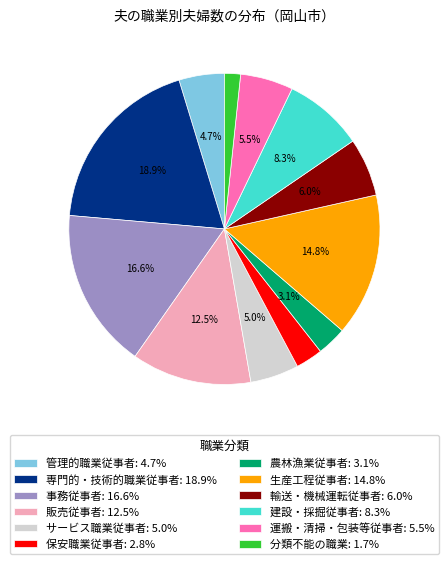

Does any single category account for the majority?

No